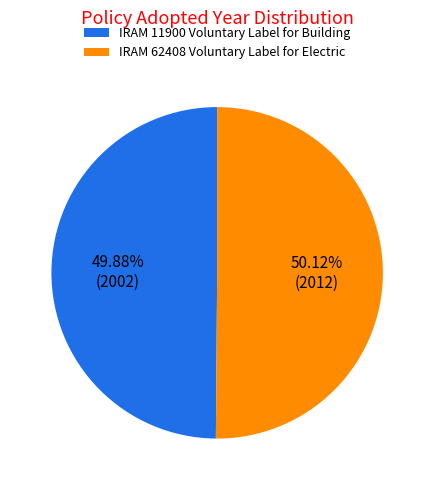

To the nearest percent, what is the average slice percentage?

50%